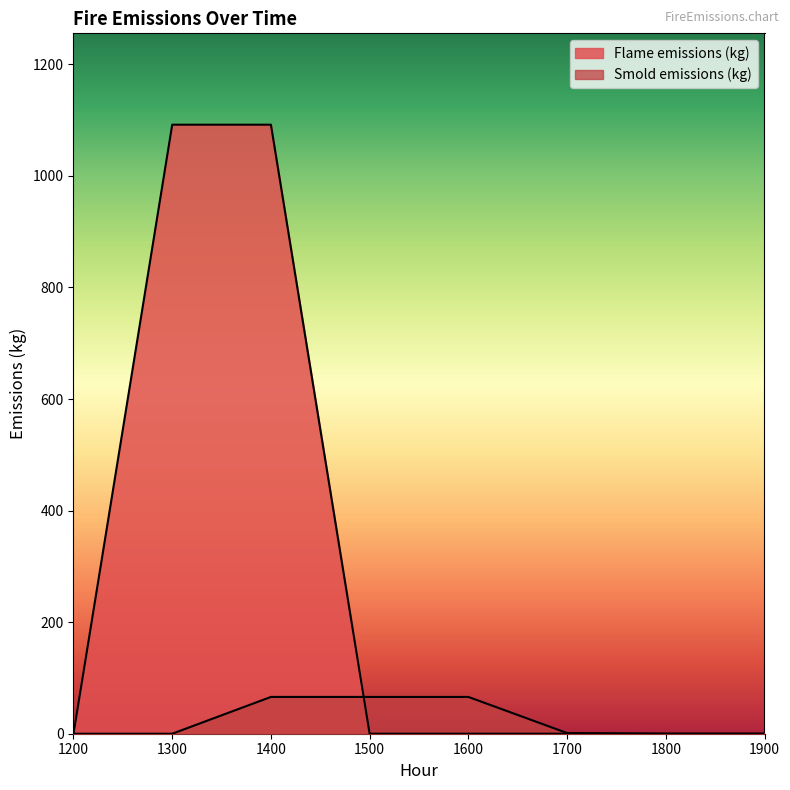

How many positive values does the Flame emissions (kg) series have?

2